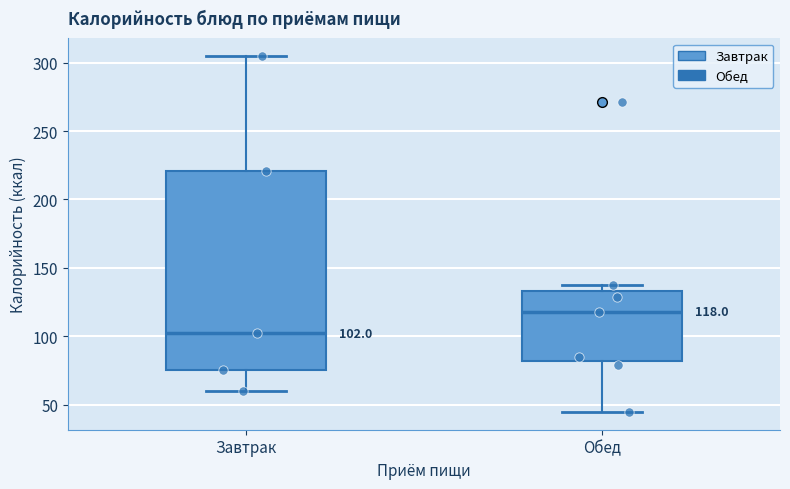

Which box has the highest median line?

Обед